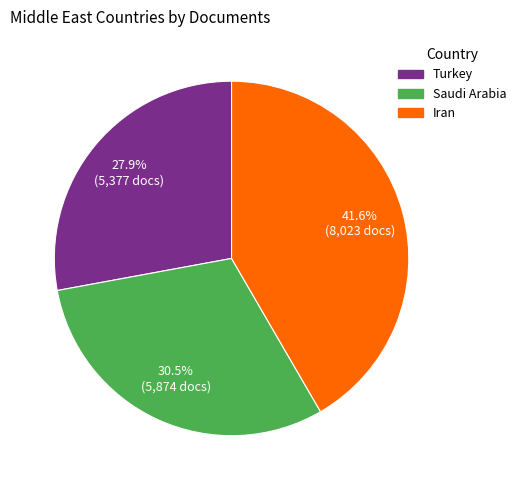

Rank the categories by value from highest to lowest.

Iran, Saudi Arabia, Turkey